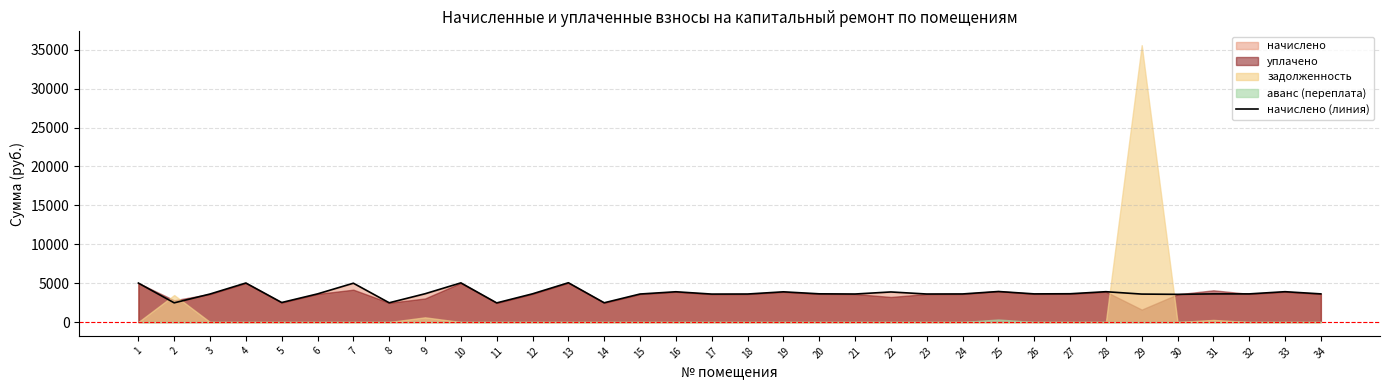

Does the chart display data point markers on the line(s)?

No